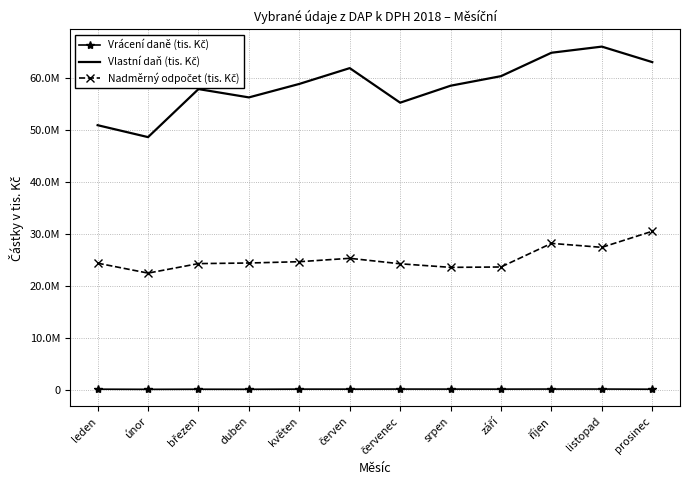

True or false: Vlastní daň (tis. Kč) and Nadměrný odpočet (tis. Kč) intersect in this chart.

False